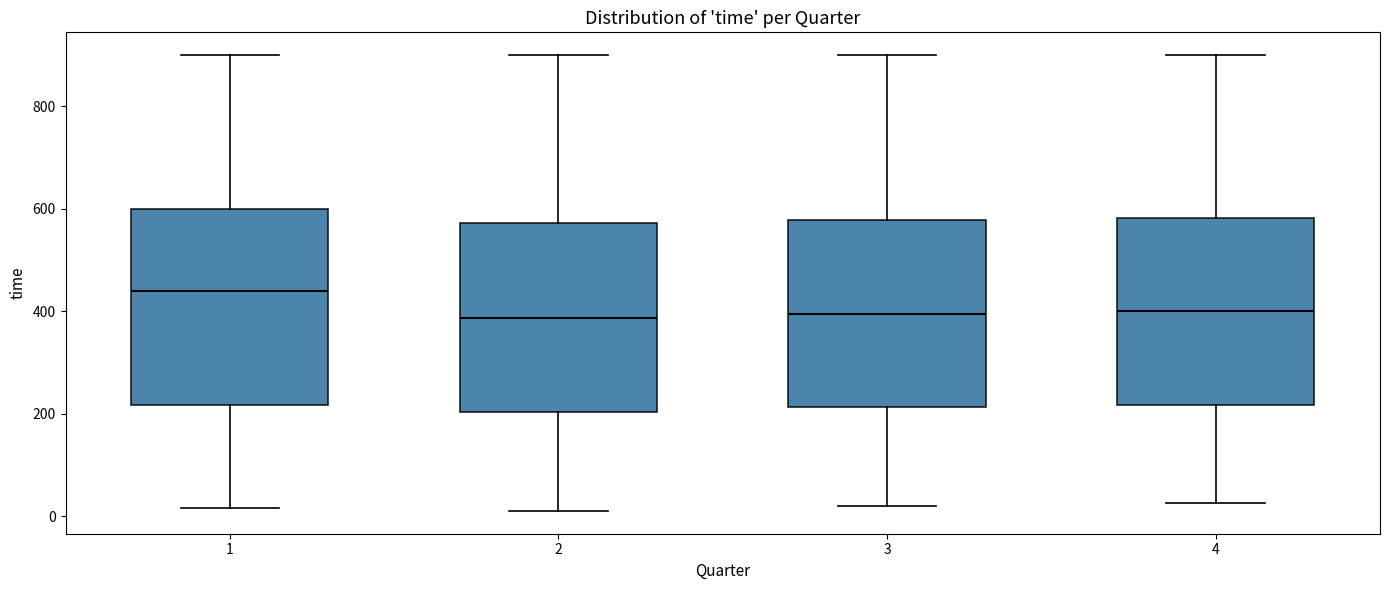

Reading left to right, transcribe this box plot: for each box, give where its median line is, the range the box spans, and where its two whiskers end, as read against the y-axis. The values are not printed on the chart, so give them approximately, as read against the axis.

1: median 440, box 220 to 600, whiskers 20 to 900
2: median 380, box 200 to 580, whiskers 20 to 900
3: median 400, box 220 to 580, whiskers 20 to 900
4: median 400, box 220 to 580, whiskers 20 to 900